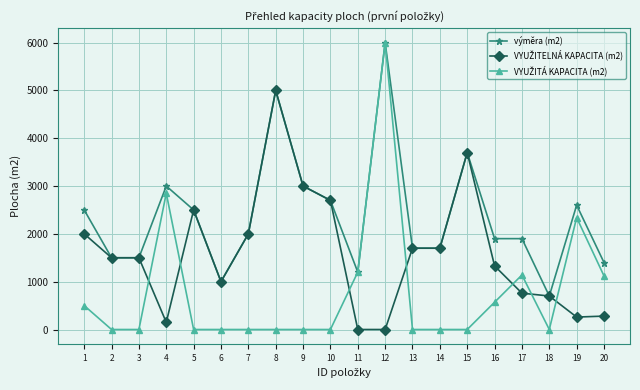

The value of výměra (m2) at 18 is 700. True or false?

True